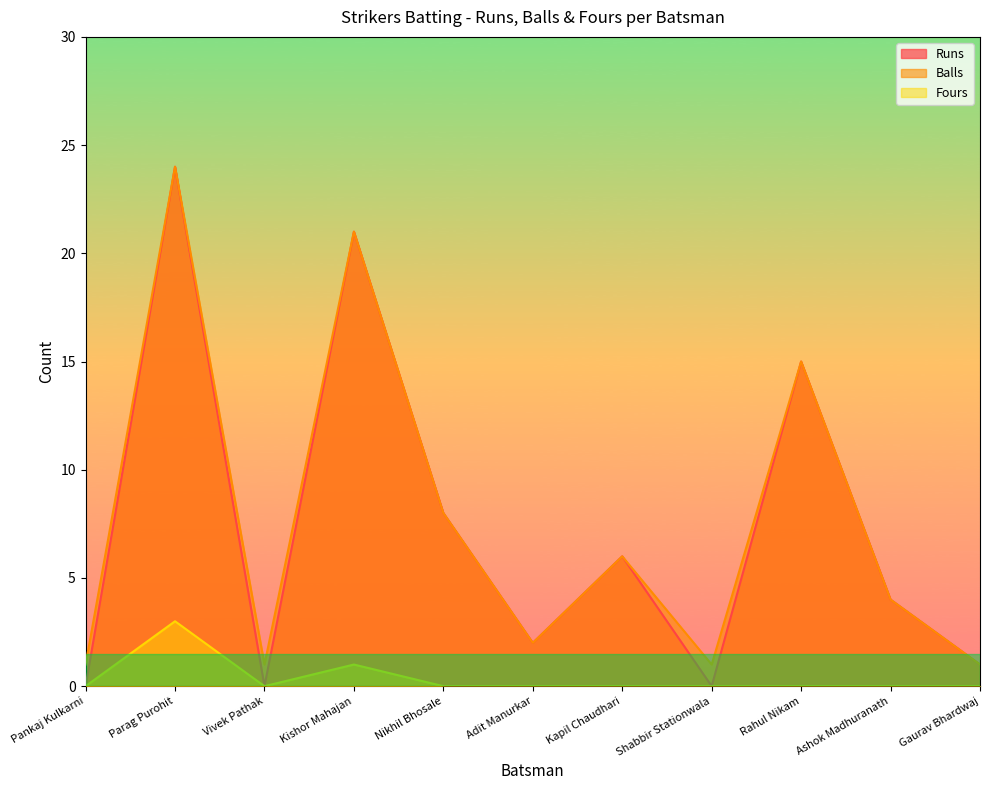

In Runs, how many points are lower than both neighbors (excluding endpoints)?

3